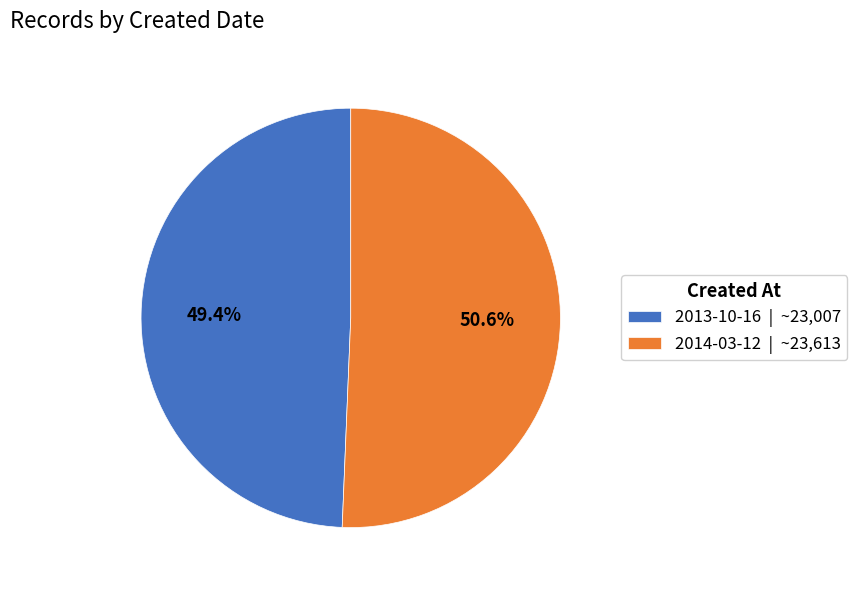

Is there any slice that represents more than half of the pie?

Yes